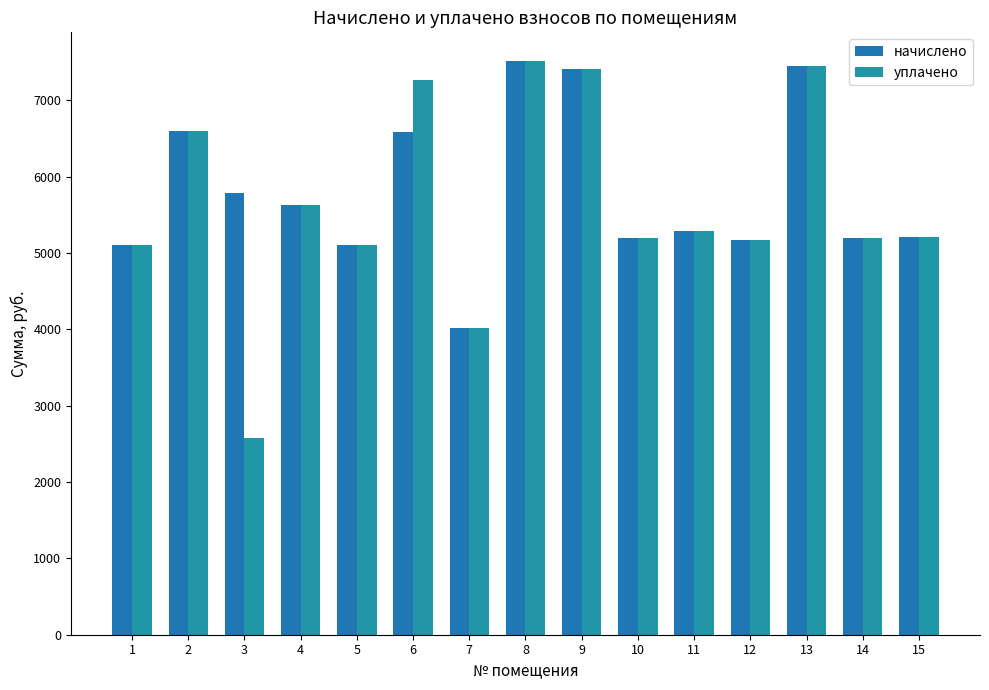

True or false: начислено has a value of 7452.0 at 13.

True